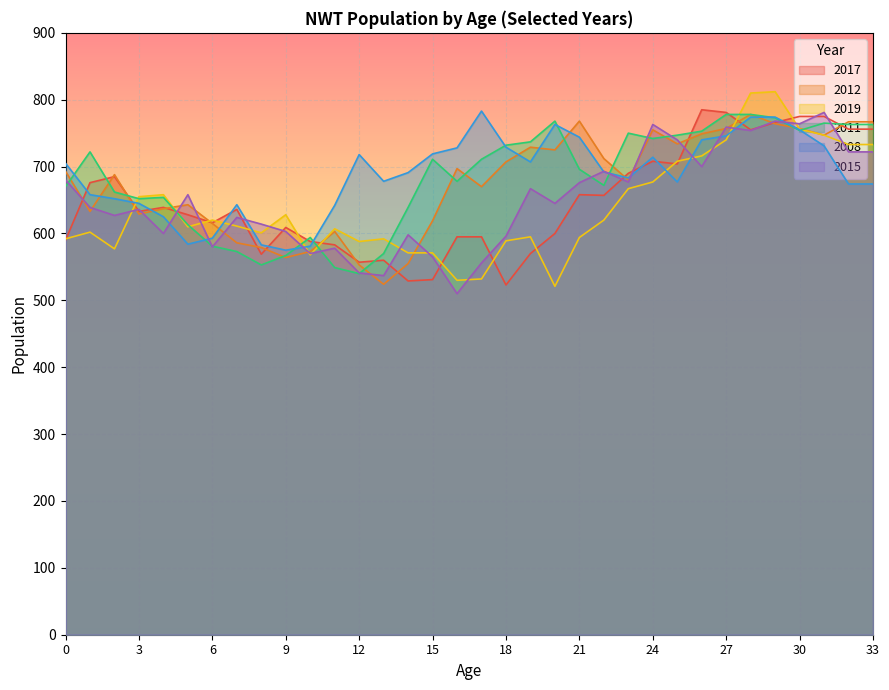

What is the sum of the 2017 values at 13 and 25?

1264